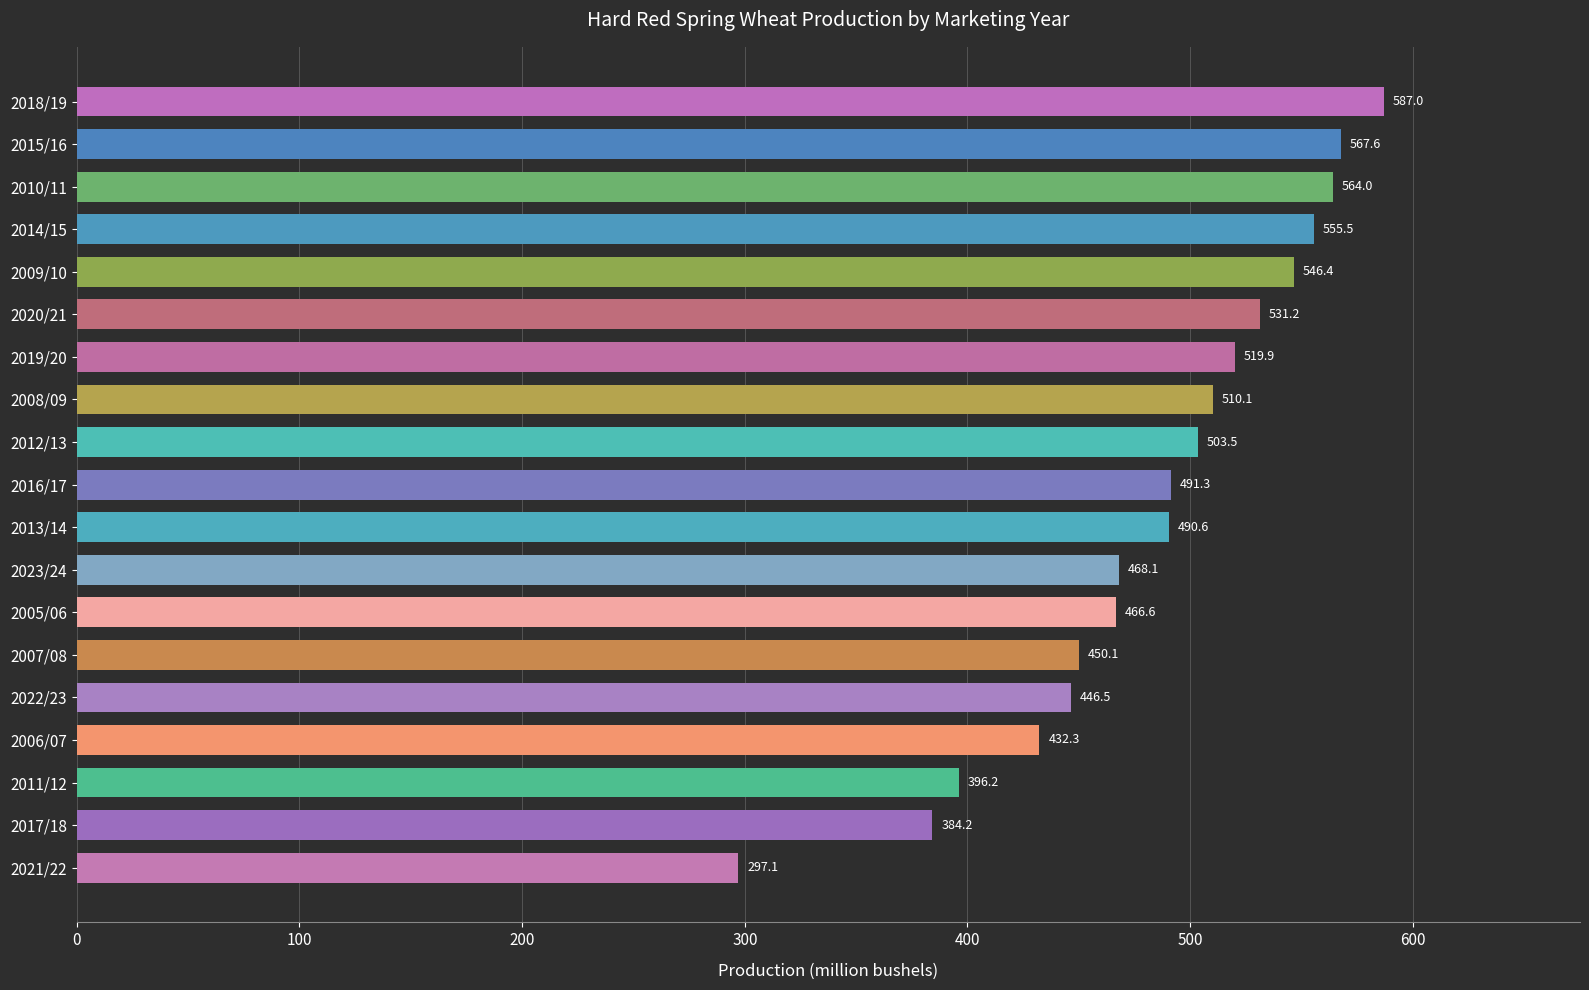

The chart shows a value of 880.2 at 2018/19. True or false?

False